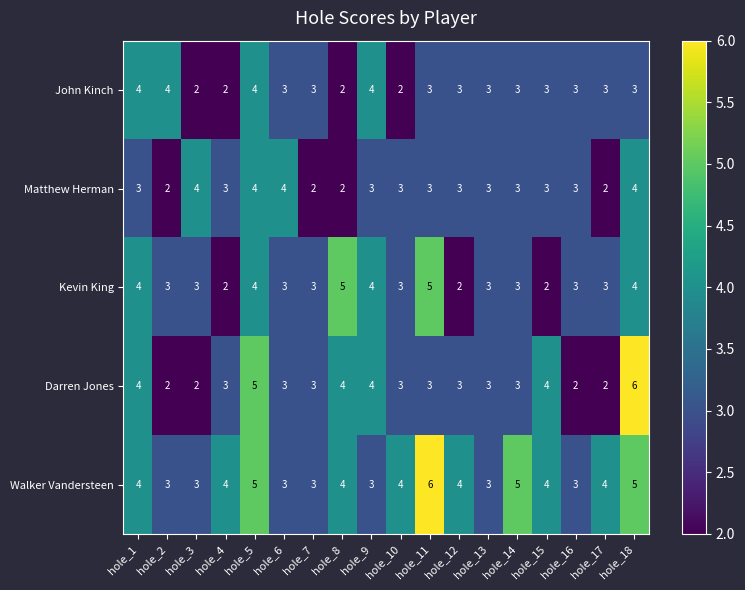

Read the Walker Vandersteen value at hole_15.

4